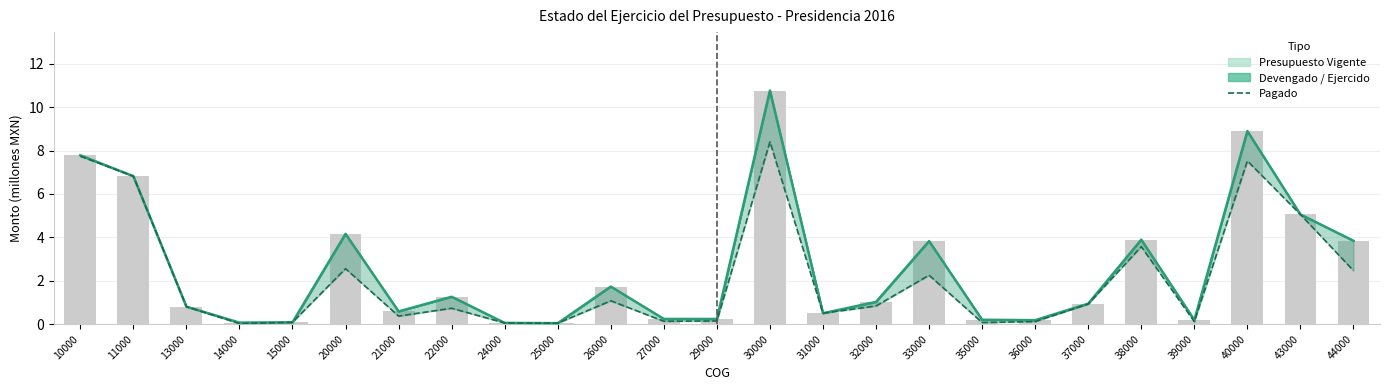

Which label corresponds to the largest value in the chart?

30000